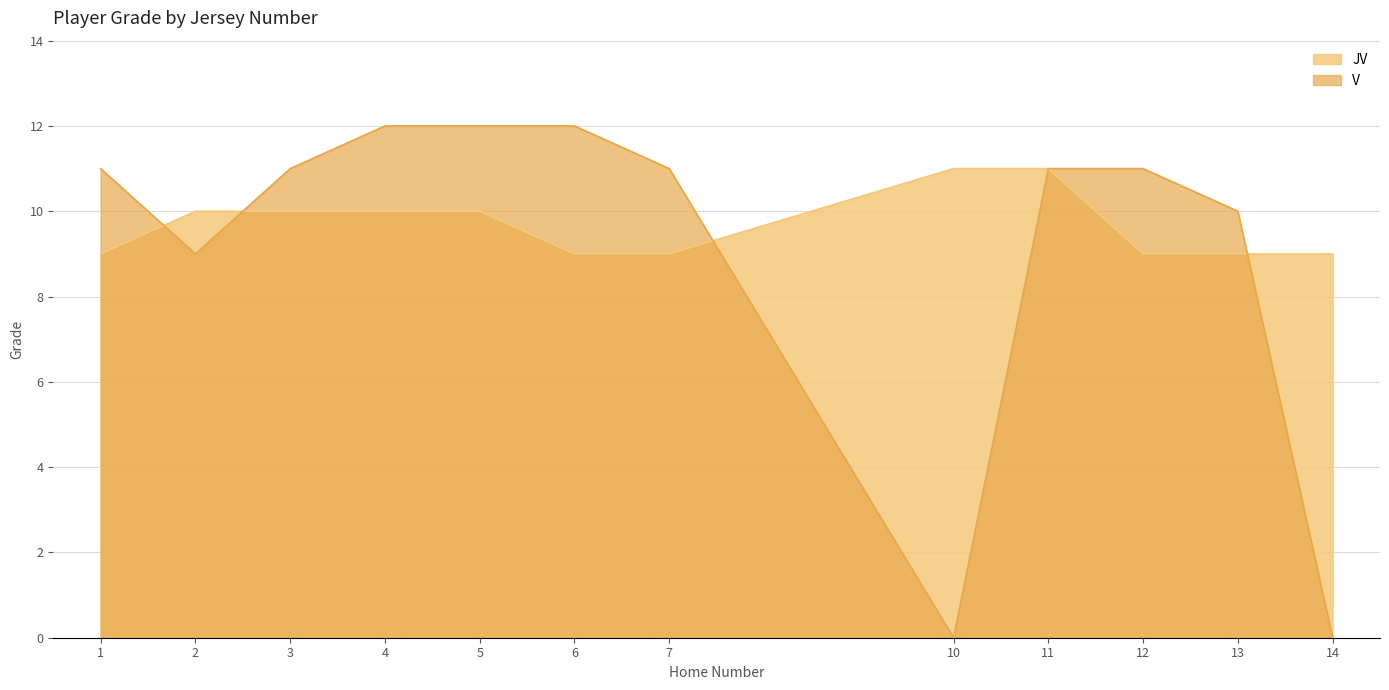

List the labels in order of value, largest first.

10, 11, 2, 3, 4, 5, 1, 6, 7, 12, 13, 14